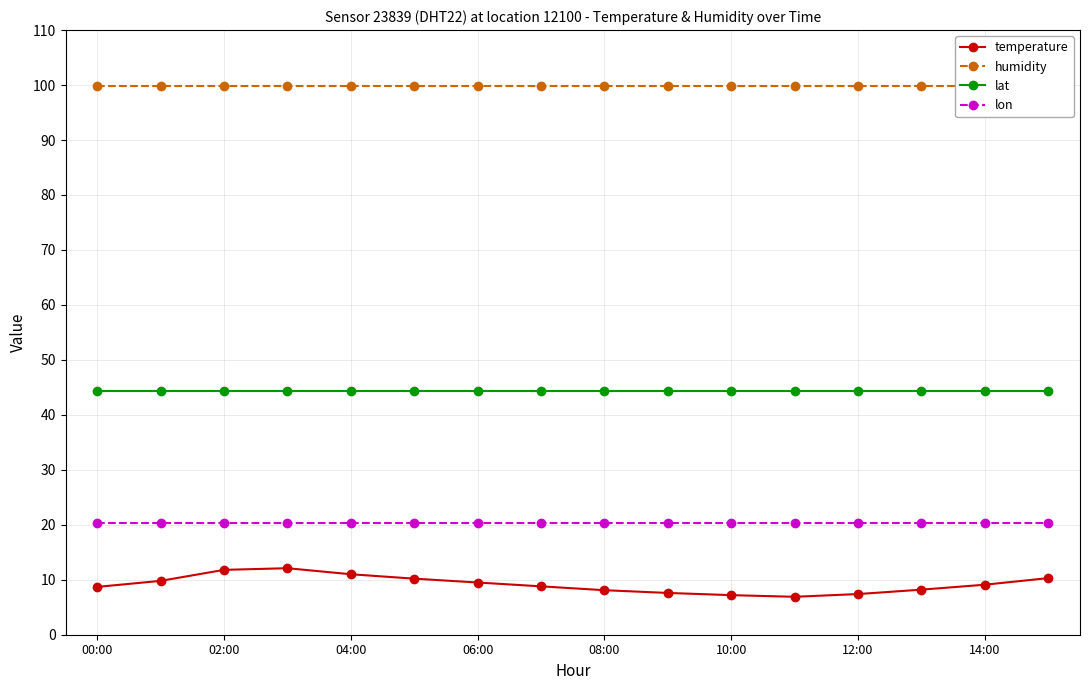

How many distinct data groups are displayed?

4